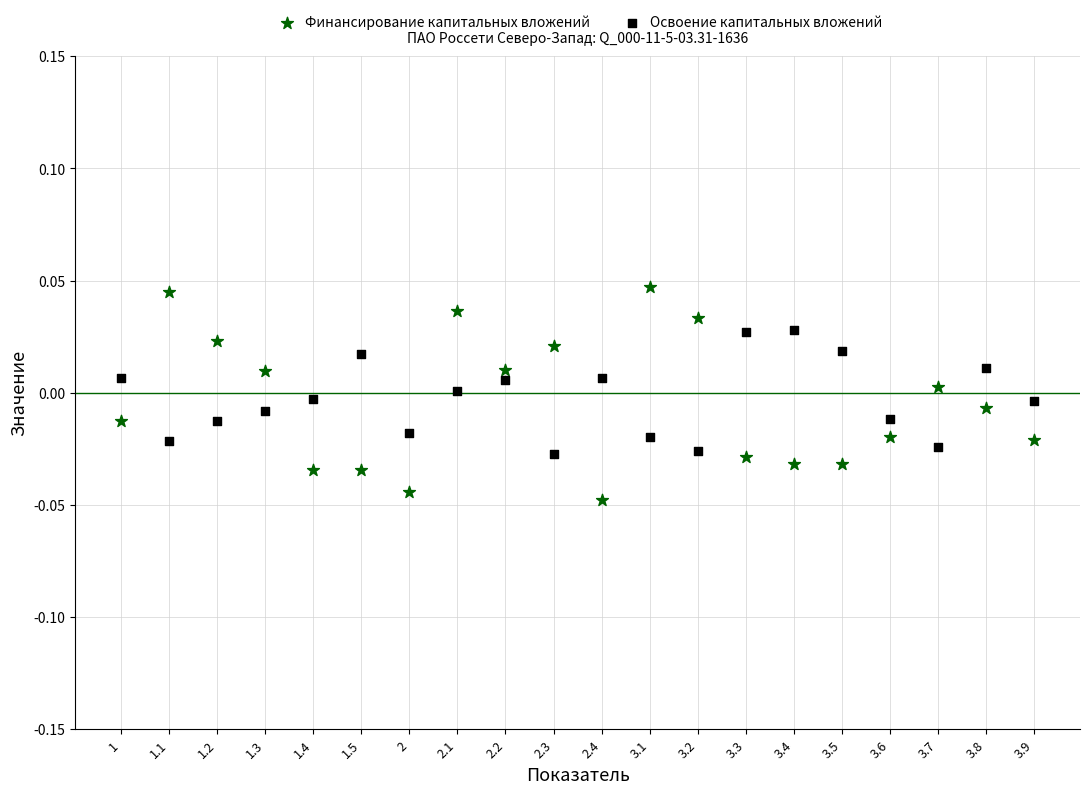

Which series has the widest spread of Y values?

Финансирование капитальных вложений